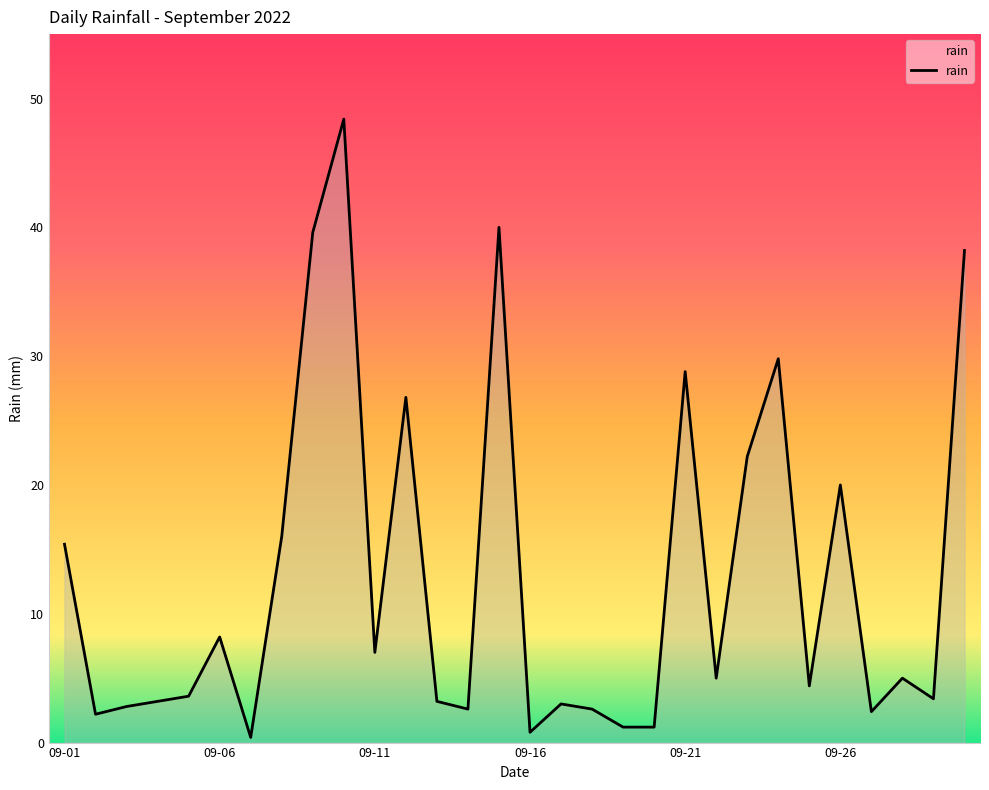

What is the difference between the maximum and minimum values?

48.0